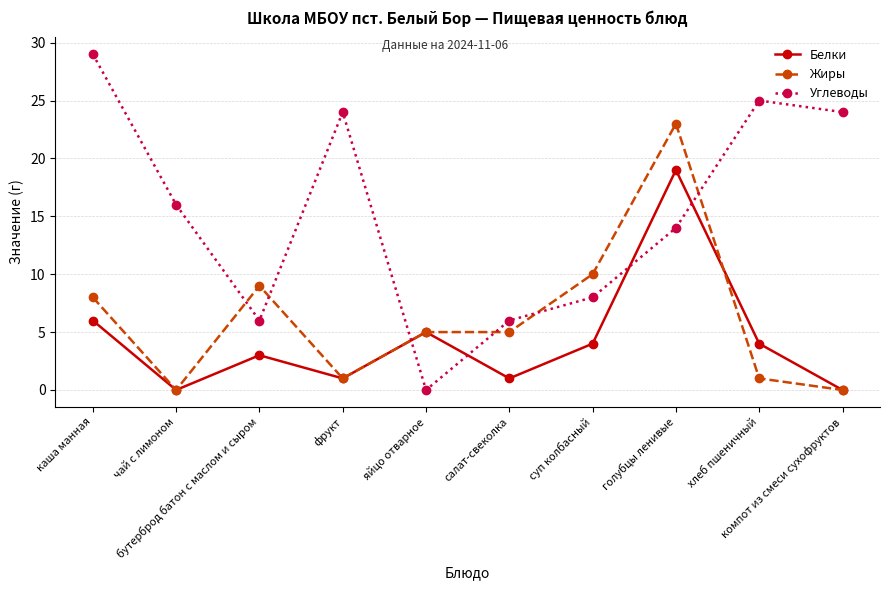

How many distinct data groups are displayed?

3